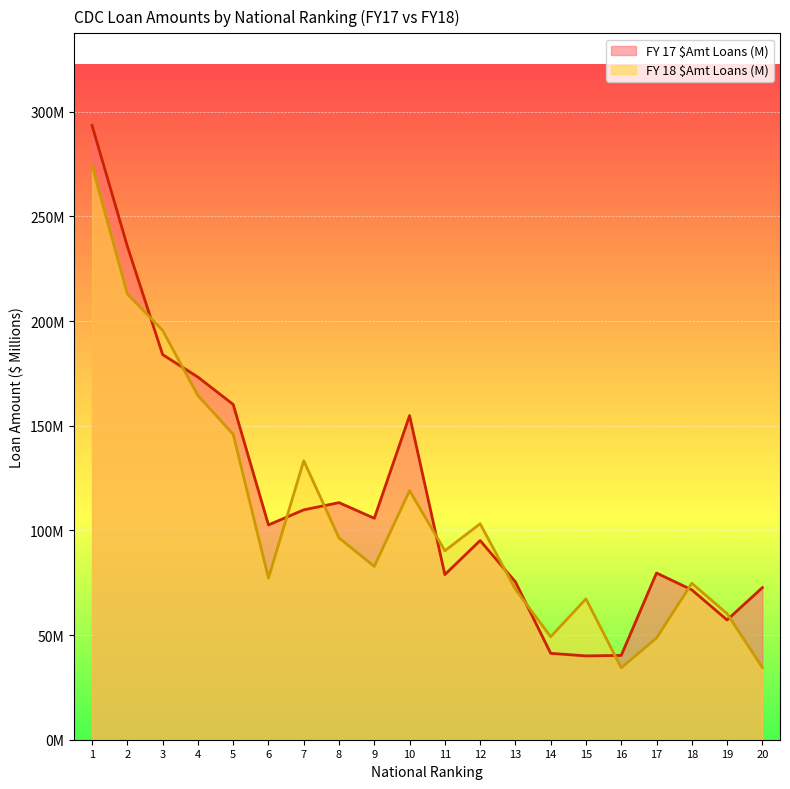

Is it true that FY 18 $Amt Loans (M) equals 52.2 at 12?

False